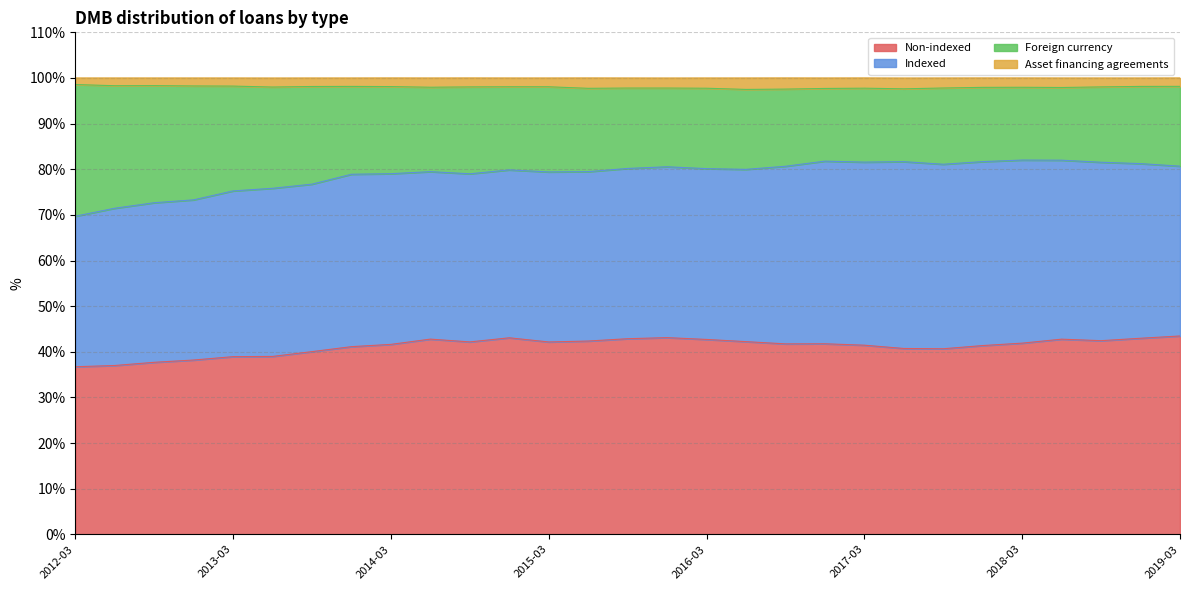

Which series changed the most between 2012-06-30 and 2014-06-30?

Foreign currency